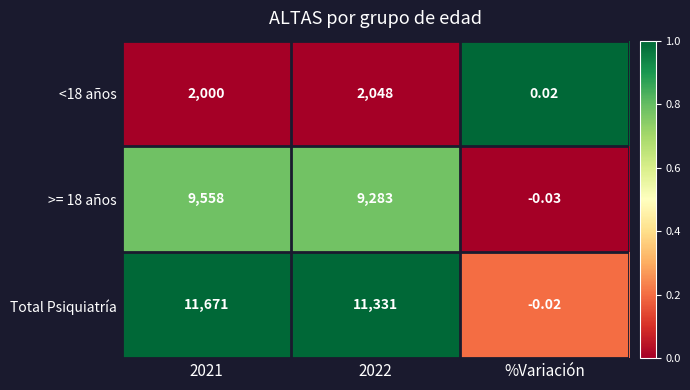

Which category has the lowest value in the <18 años series?

%Variación